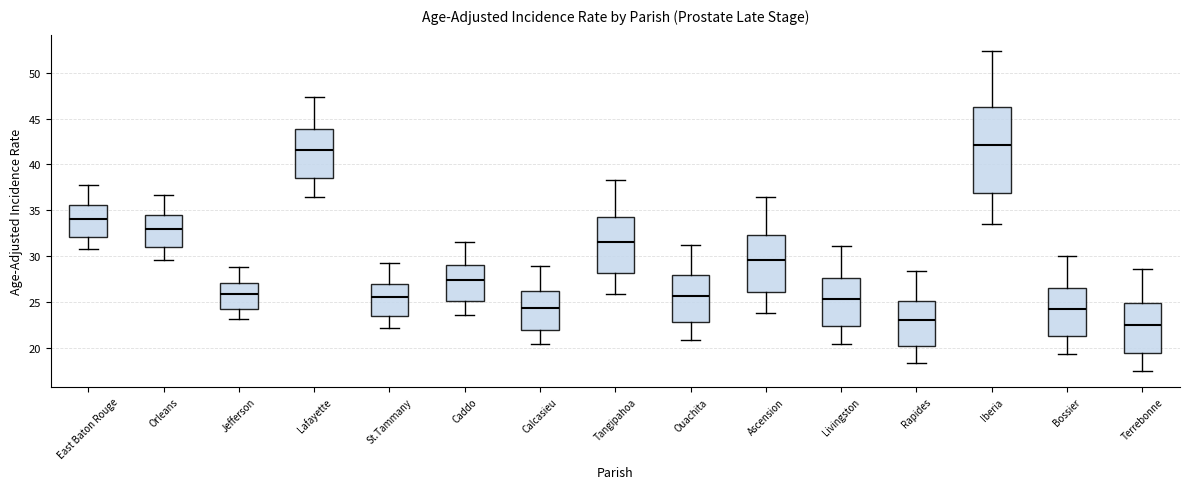

Reading left to right, read every box against the y-axis: the position of its median line, the range the box covers, and the ends of its whiskers. The values are not printed on the chart, so give them approximately, as read against the axis.

East Baton Rouge: median 34.0, box 32.0 to 35.5, whiskers 31.0 to 38.0
Orleans: median 33.0, box 31.0 to 34.5, whiskers 29.5 to 36.5
Jefferson: median 26.0, box 24.5 to 27.0, whiskers 23.0 to 29.0
Lafayette: median 41.5, box 38.5 to 44.0, whiskers 36.5 to 47.5
St.Tammany: median 25.5, box 23.5 to 27.0, whiskers 22.0 to 29.5
Caddo: median 27.5, box 25.0 to 29.0, whiskers 23.5 to 31.5
Calcasieu: median 24.5, box 22.0 to 26.0, whiskers 20.5 to 29.0
Tangipahoa: median 31.5, box 28.0 to 34.5, whiskers 26.0 to 38.5
Ouachita: median 25.5, box 23.0 to 28.0, whiskers 21.0 to 31.0
Ascension: median 29.5, box 26.0 to 32.5, whiskers 24.0 to 36.5
Livingston: median 25.5, box 22.5 to 27.5, whiskers 20.5 to 31.0
Rapides: median 23.0, box 20.0 to 25.0, whiskers 18.5 to 28.5
Iberia: median 42.0, box 37.0 to 46.0, whiskers 33.5 to 52.5
Bossier: median 24.0, box 21.5 to 26.5, whiskers 19.5 to 30.0
Terrebonne: median 22.5, box 19.5 to 25.0, whiskers 17.5 to 28.5